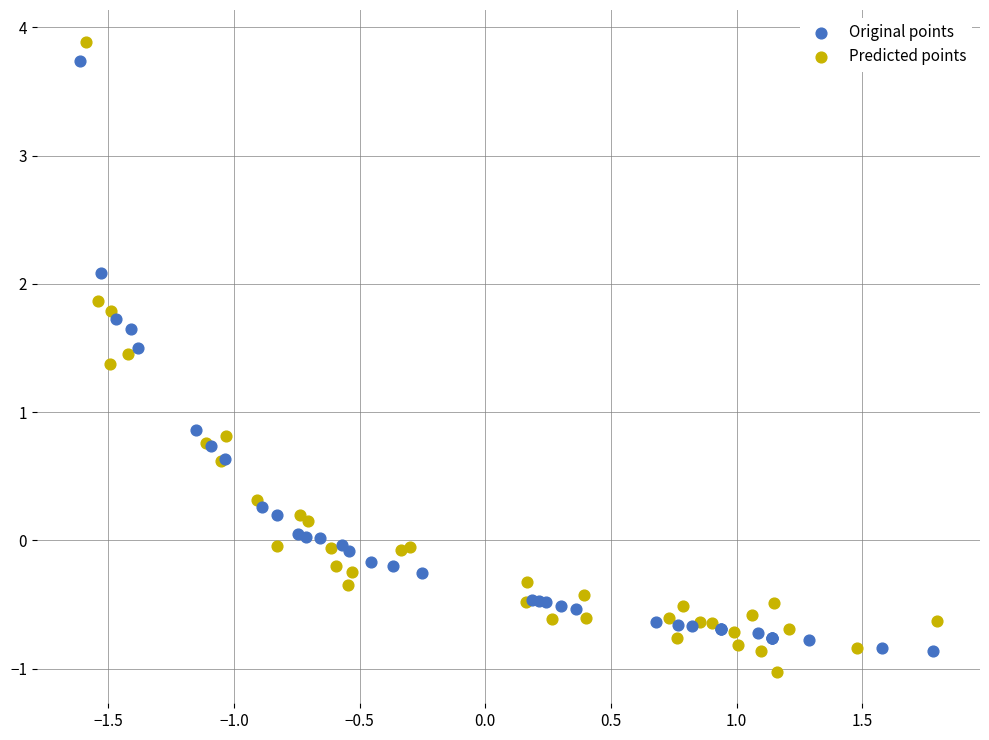

What are all the series names shown in the legend?

Original points, Predicted points